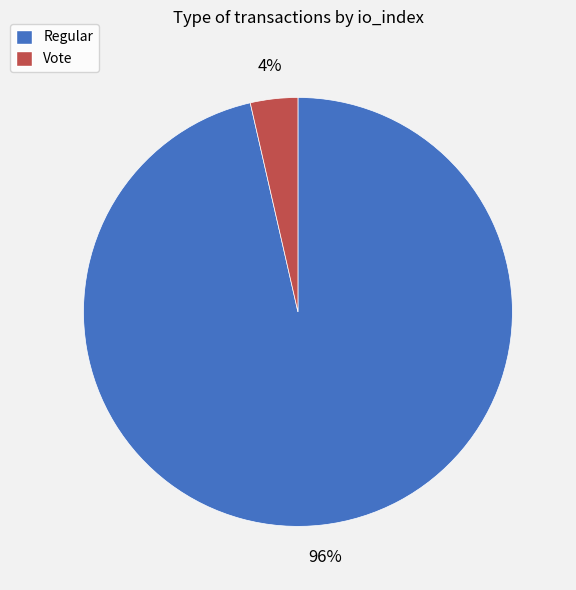

Do Vote and Regular together represent more than half of the pie?

Yes